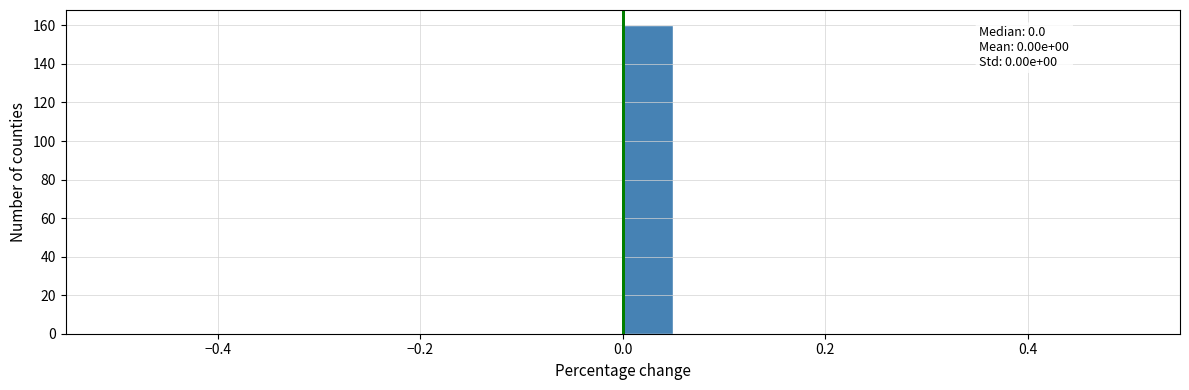

Around what value on the x-axis is the tallest bar? Give the approximate position of its centre, as read against the axis.

0.02